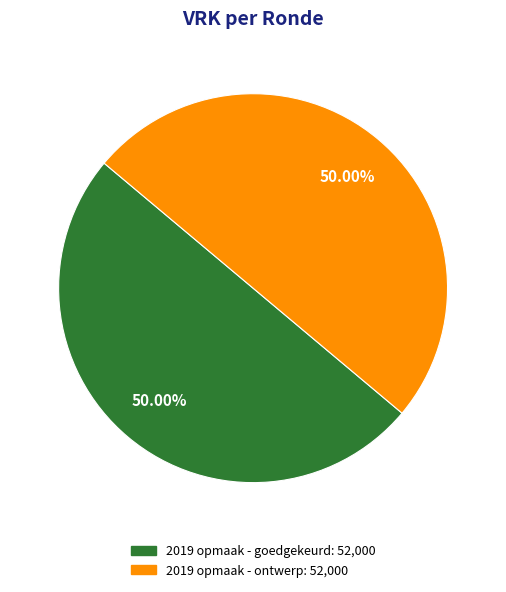

Approximately how many times larger is the value at 2019 opmaak - ontwerp: 52,000 compared to 2019 opmaak - goedgekeurd: 52,000?

1.0